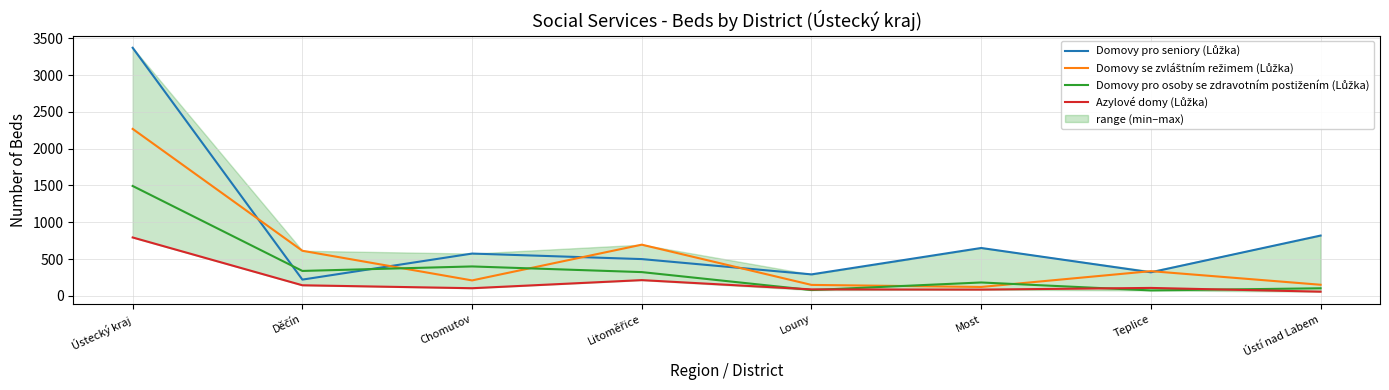

Reading left to right, what are all the values shown in this chart?

Domovy pro seniory (Lůžka): Ústecký kraj=3372	Děčín=220	Chomutov=574	Litoměřice=499	Louny=291	Most=650	Teplice=319	Ústí nad Labem=819
Domovy se zvláštním režimem (Lůžka): Ústecký kraj=2269	Děčín=612	Chomutov=209	Litoměřice=695	Louny=148	Most=120	Teplice=335	Ústí nad Labem=150
Domovy pro osoby se zdravotním postižením (Lůžka): Ústecký kraj=1493	Děčín=338	Chomutov=399	Litoměřice=322	Louny=78	Most=181	Teplice=73	Ústí nad Labem=102
Azylové domy (Lůžka): Ústecký kraj=793	Děčín=143	Chomutov=103	Litoměřice=213	Louny=87	Most=84	Teplice=107	Ústí nad Labem=56